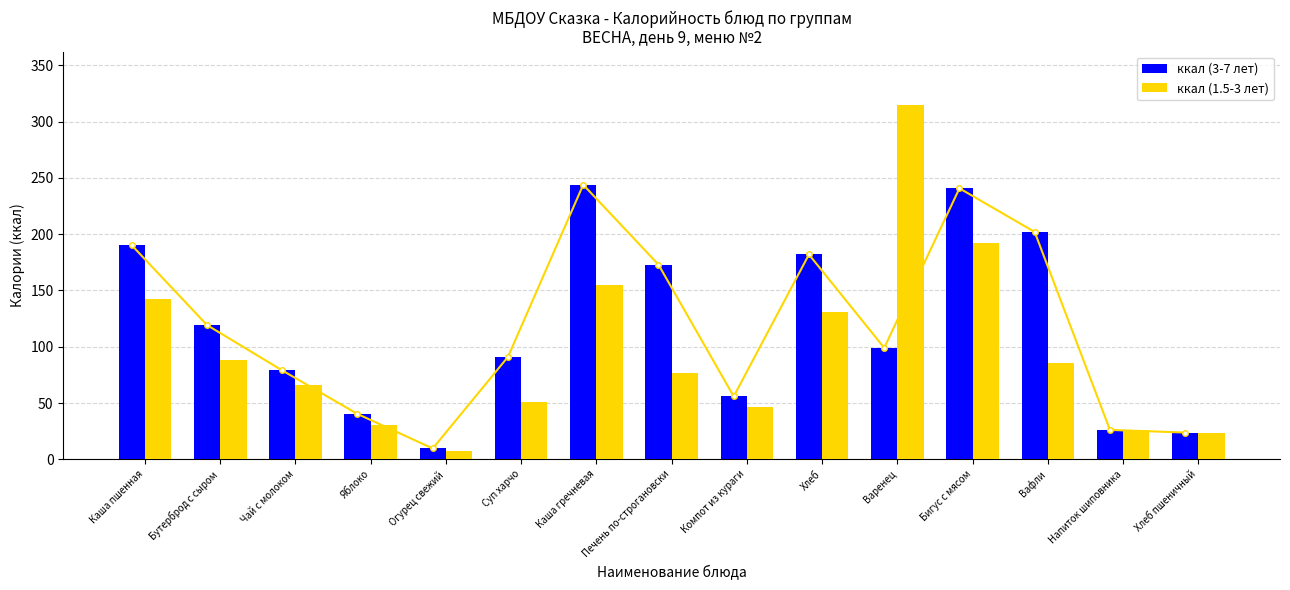

What are all the series names shown in the legend?

ккал (3-7 лет), ккал (1.5-3 лет)